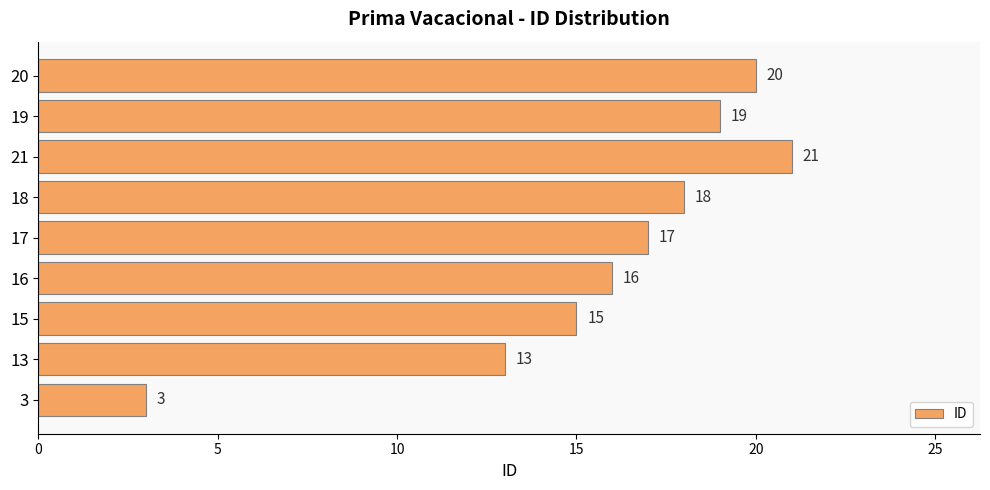

What is the approximate value at 15?

15